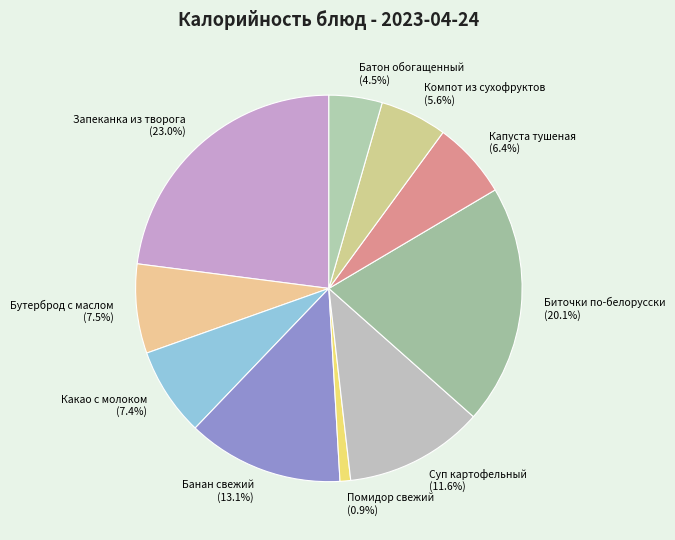

Is it true that Компот из сухофруктов is 6% of the pie?

True